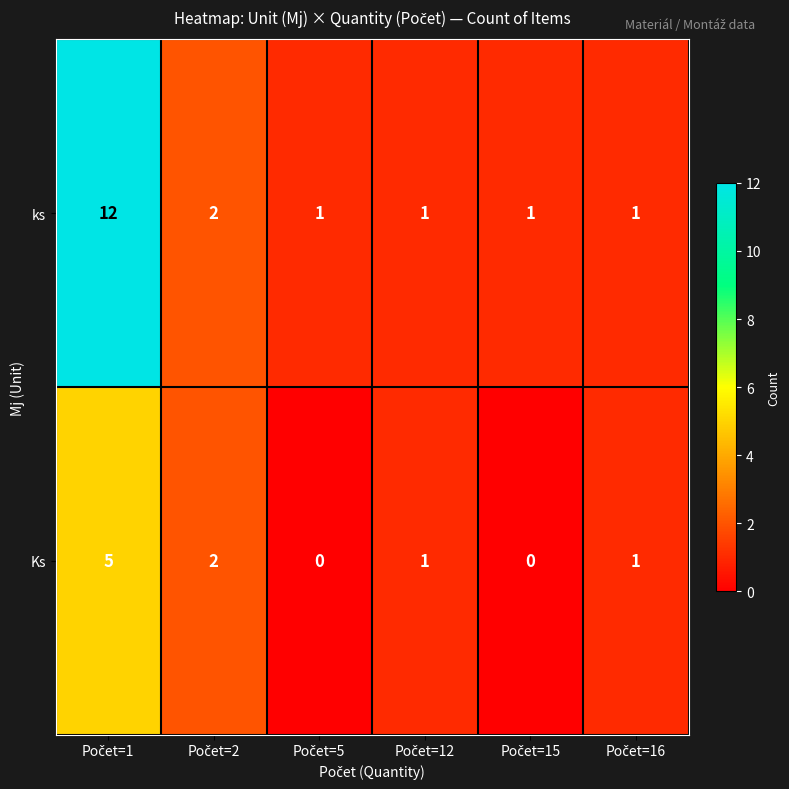

How many series are shown in this chart?

2